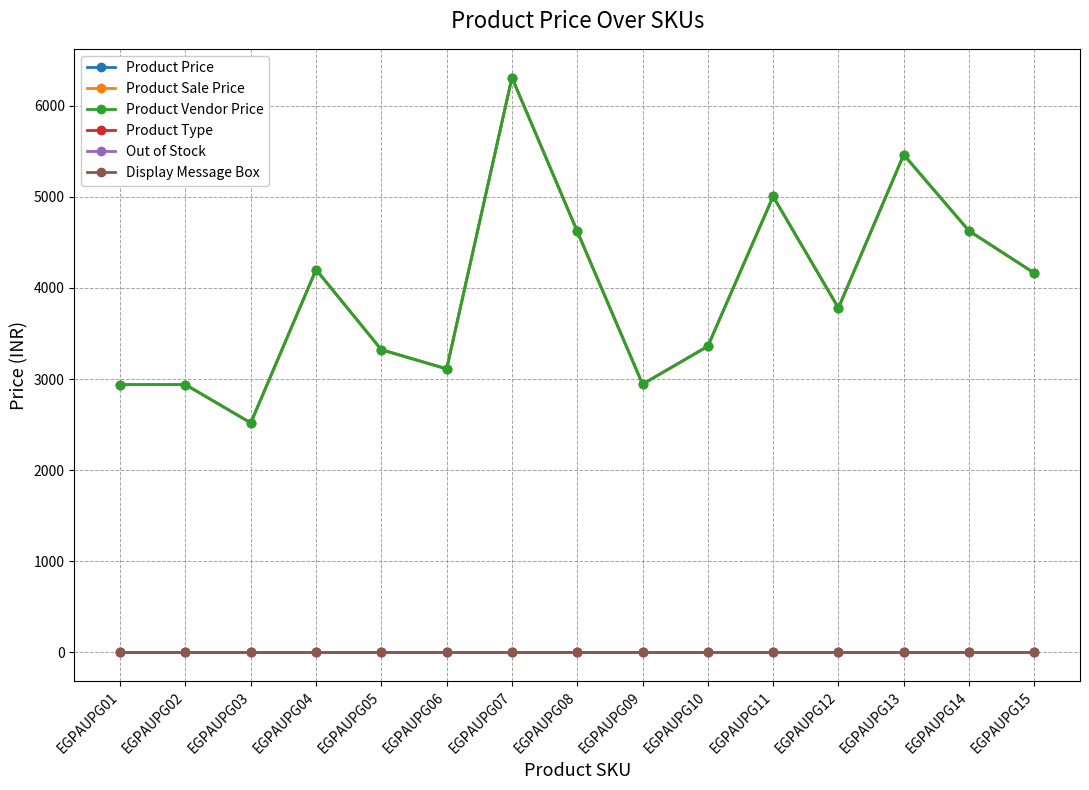

Is this an area chart (filled region under the line)?

No